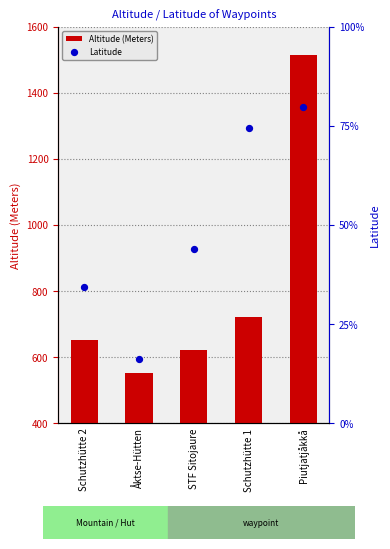

Which series contains the lowest Y value?

Latitude